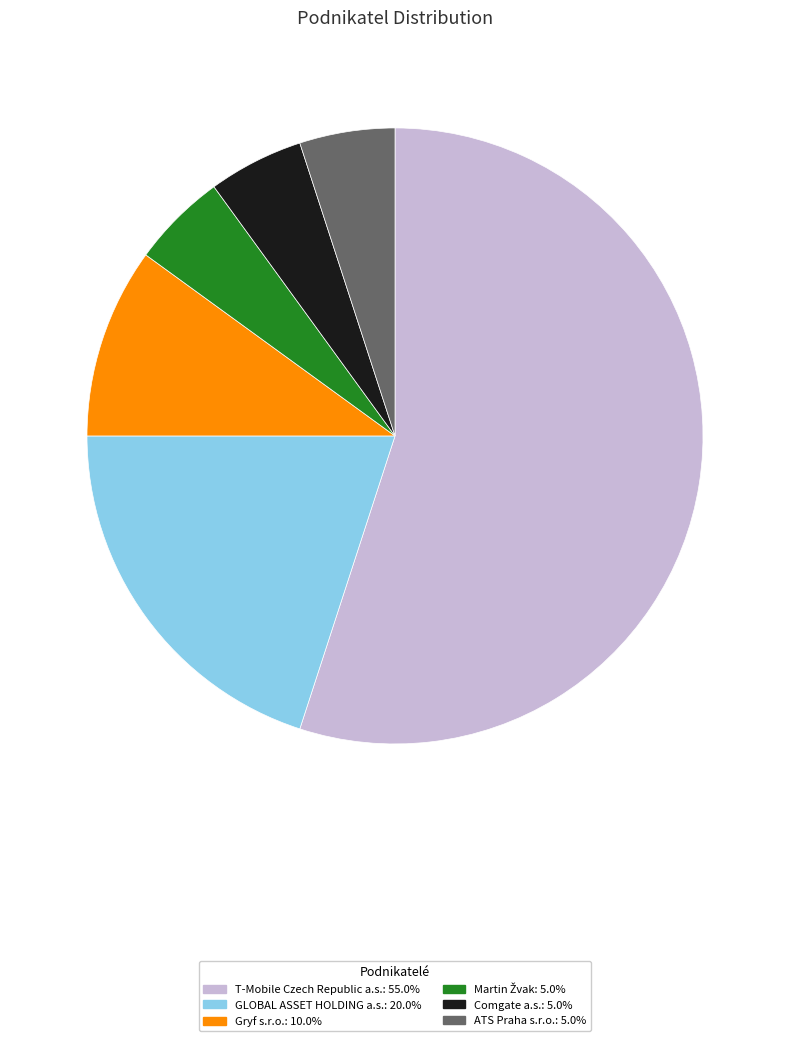

Does Comgate a.s.: 5.0% represent more than half of the total?

No